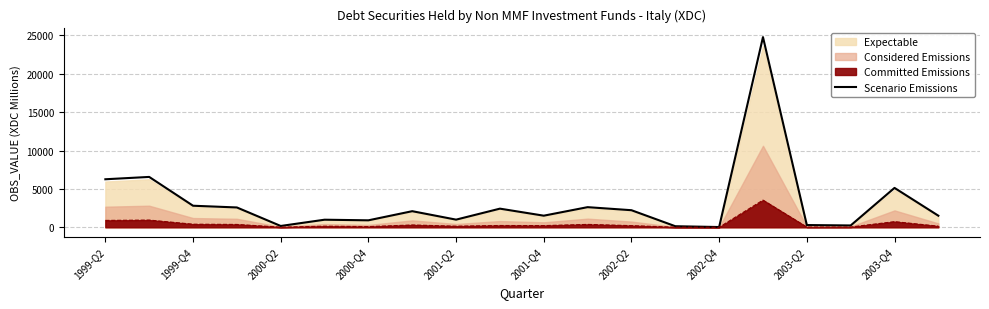

True or false: the data has more than 0 interior local peaks.

True